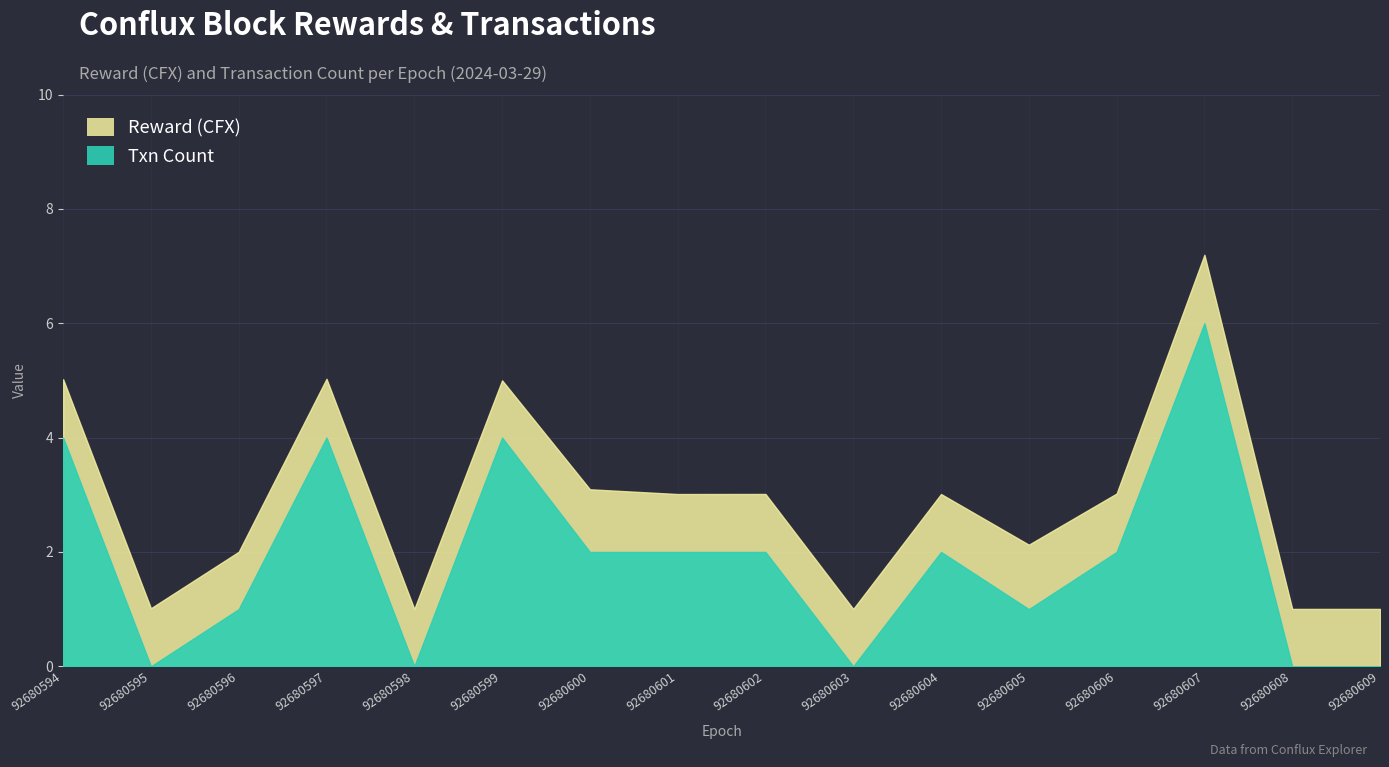

True or false: Txn Count and Reward (CFX) cross at least once.

True